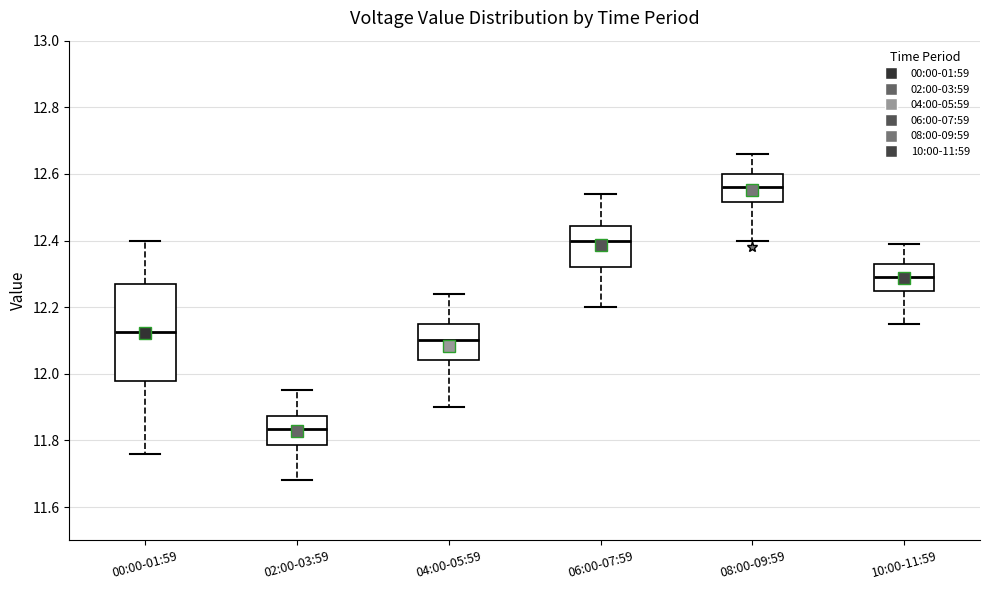

Where does the lower whisker of the box for 00:00-01:59 end on the y-axis? The values are not printed on the chart, so give them approximately, as read against the axis.

11.76